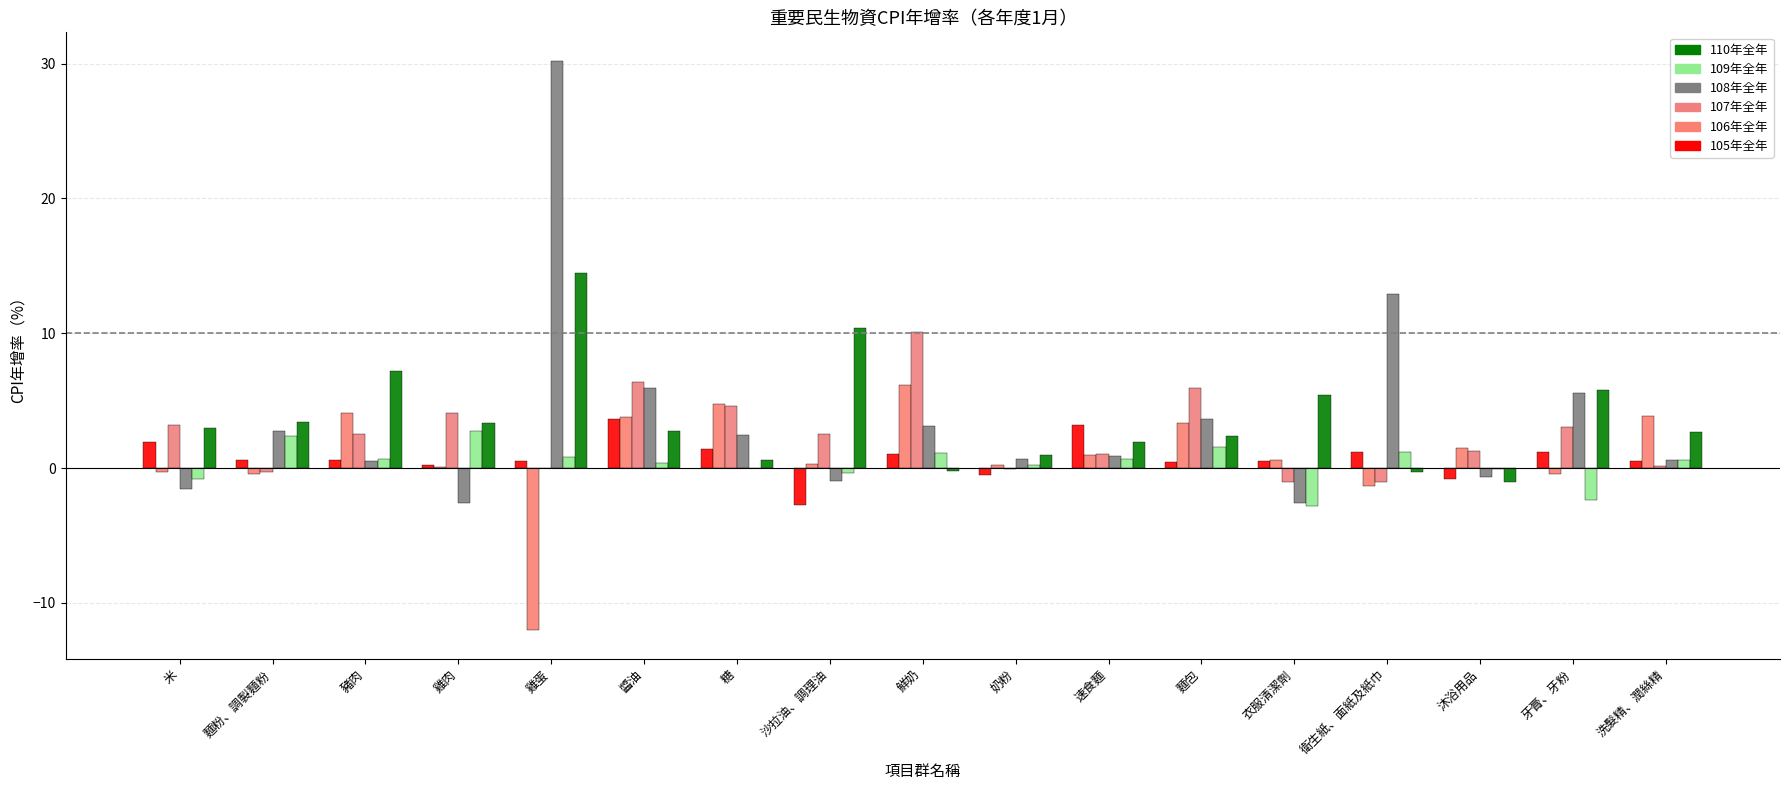

Which series changed the most between 速食麵 and 洗髮精、潤絲精?

106年全年